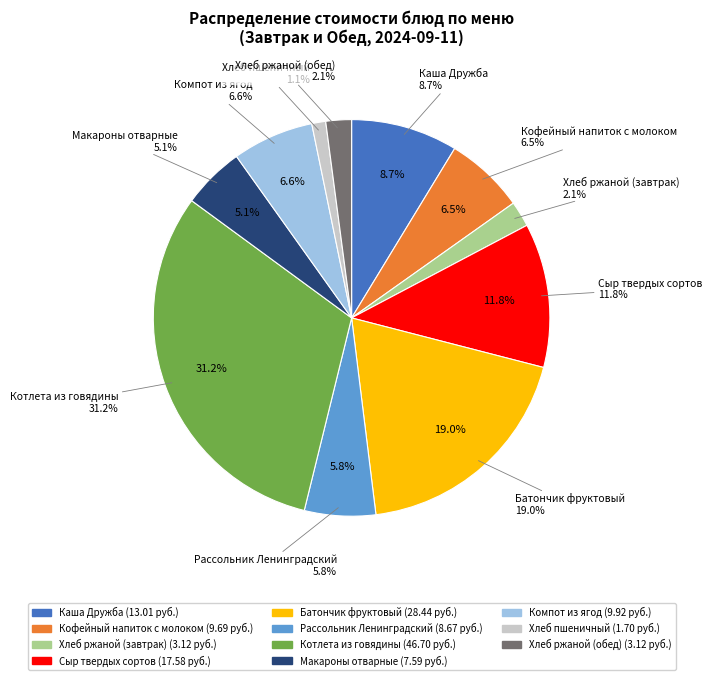

To the nearest percent, what portion does Рассольник Ленинградский represent?

6%